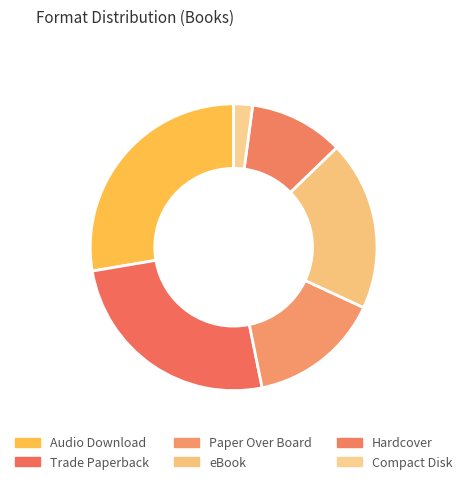

Do Audio Download and eBook together represent more than half of the pie?

No